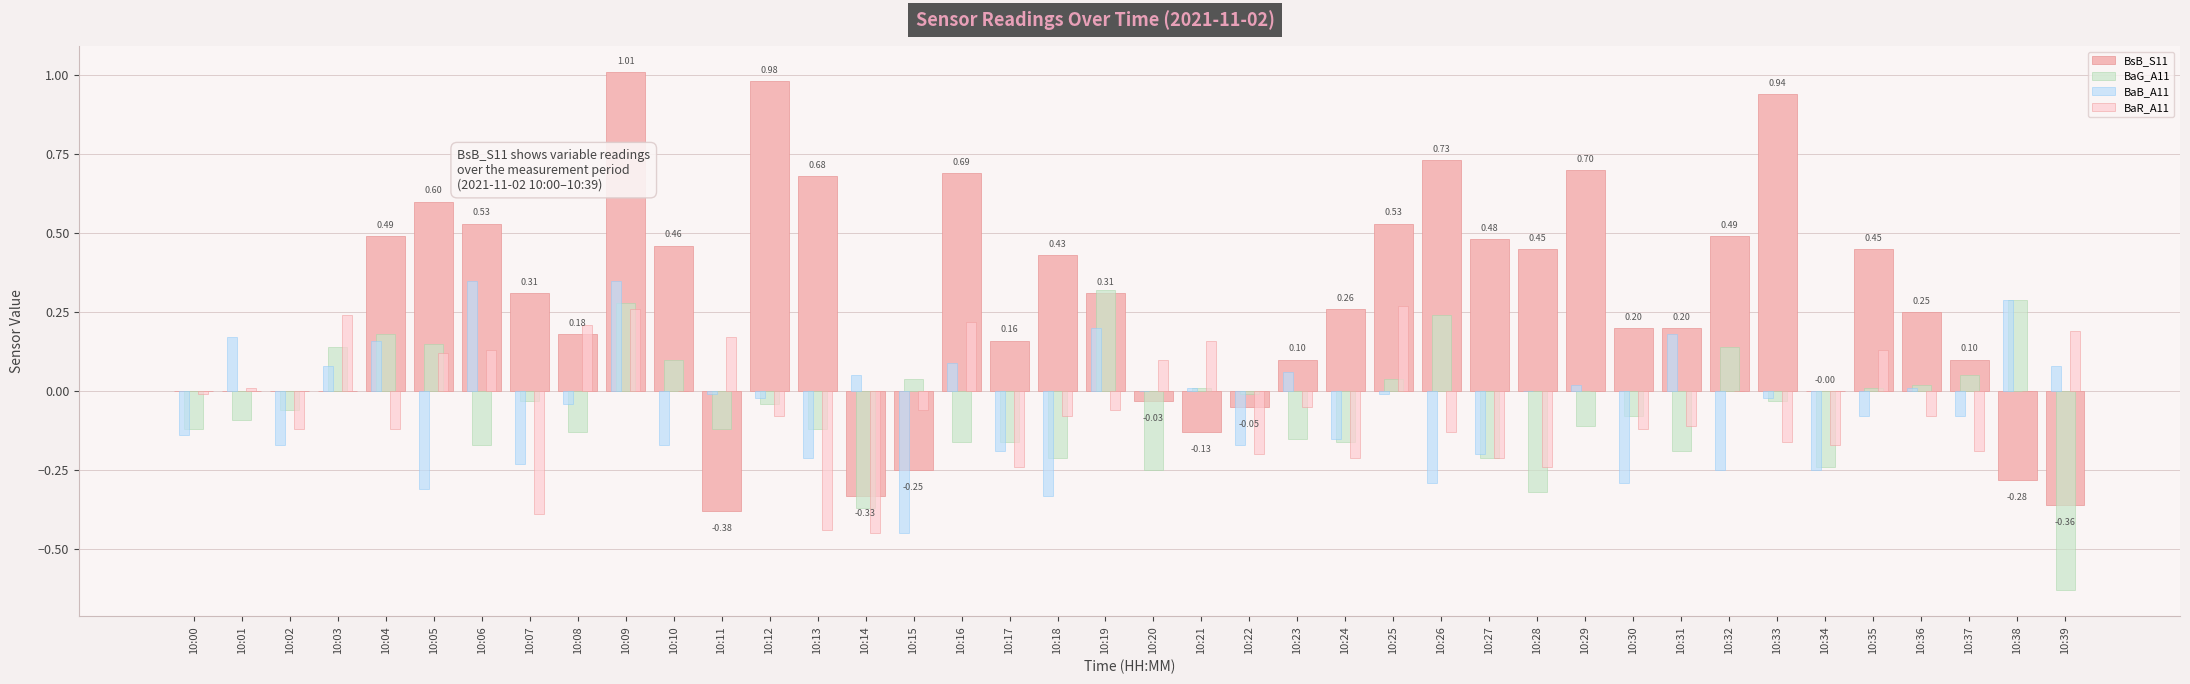

Between 10:07 and 10:11, which series saw the biggest shift?

BsB_S11